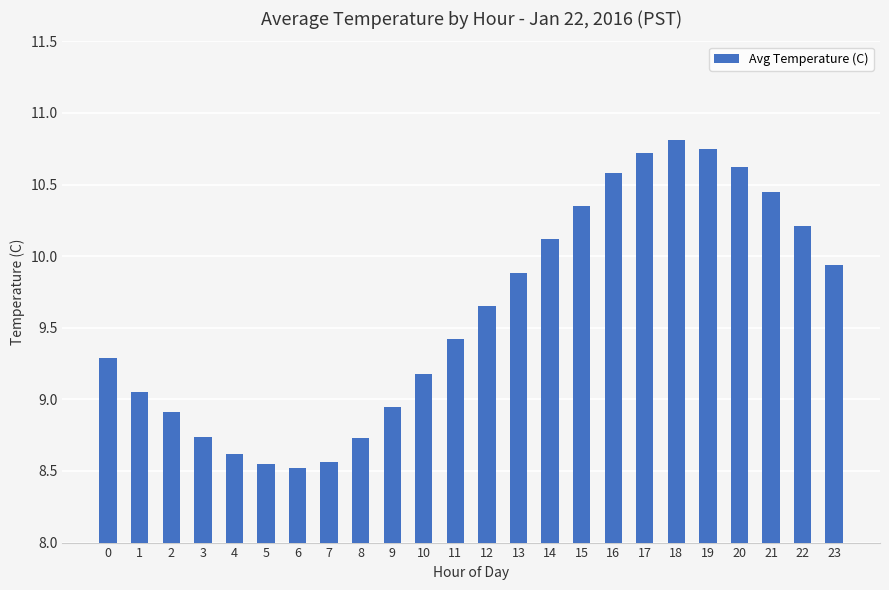

At which category does the chart reach its peak across all series?

18